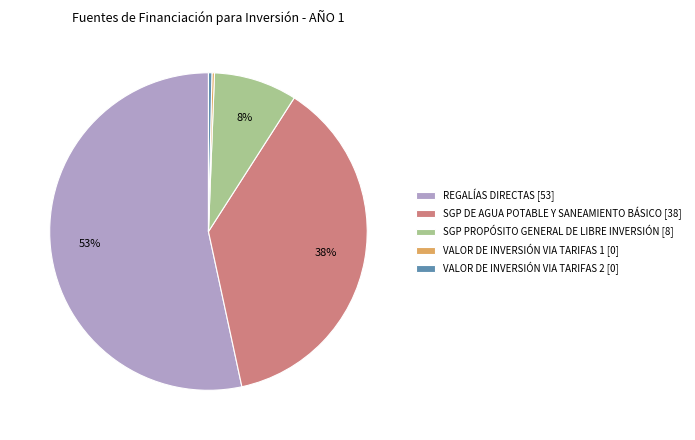

Does REGALÍAS DIRECTAS [53] account for over 50% of the chart?

Yes